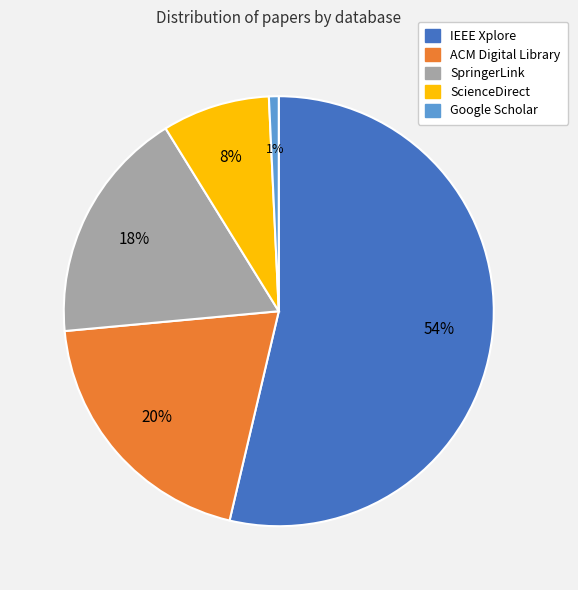

Combined, do ScienceDirect and ACM Digital Library account for over 50%?

No